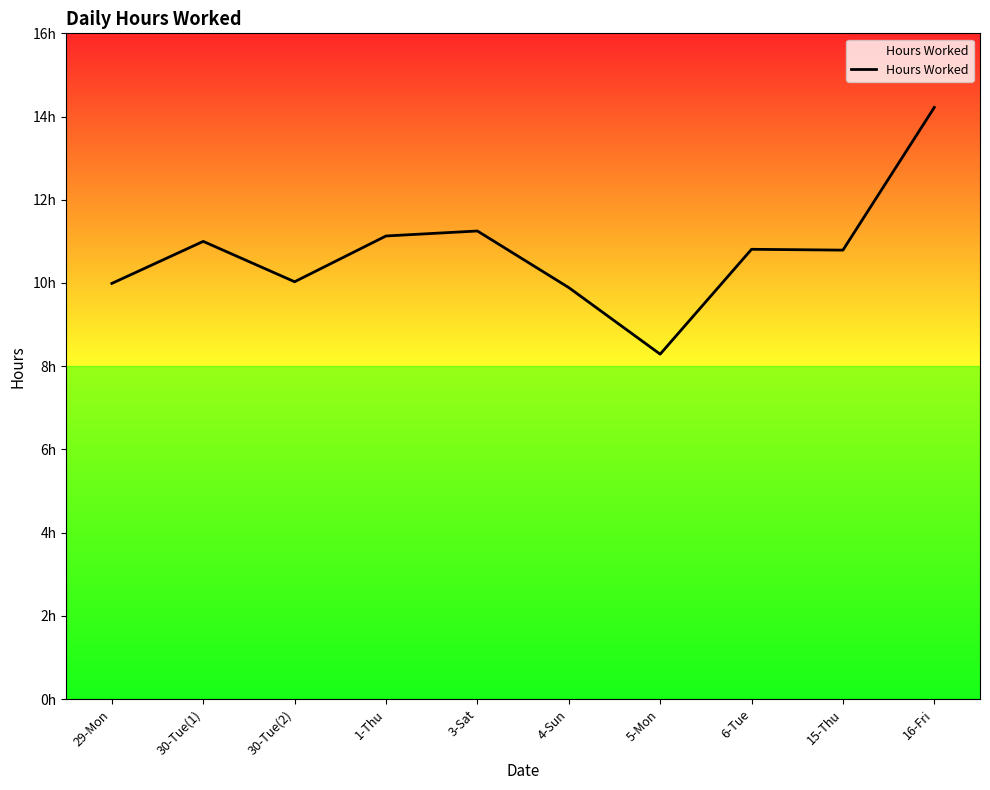

Where is the first local maximum?

30-Tue(1)